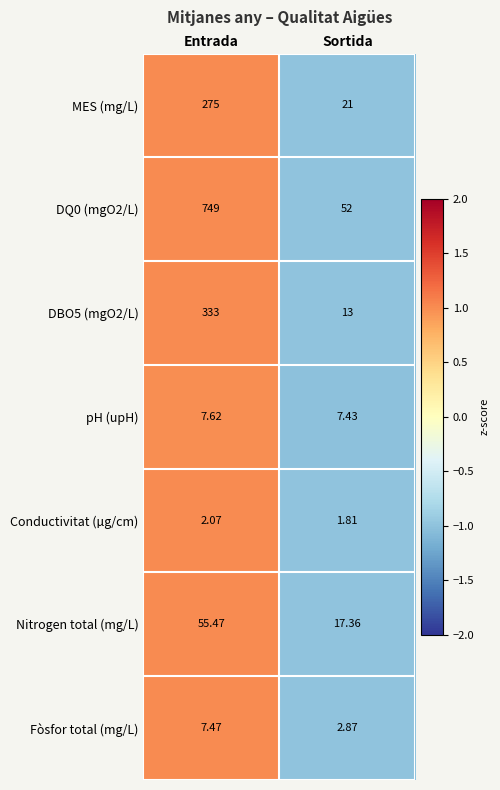

List the series in order of their peak value, highest first.

DQ0 (mgO2/L), DBO5 (mgO2/L), MES (mg/L), Nitrogen total (mg/L), pH (upH), Fòsfor total (mg/L), Conductivitat (µg/cm)